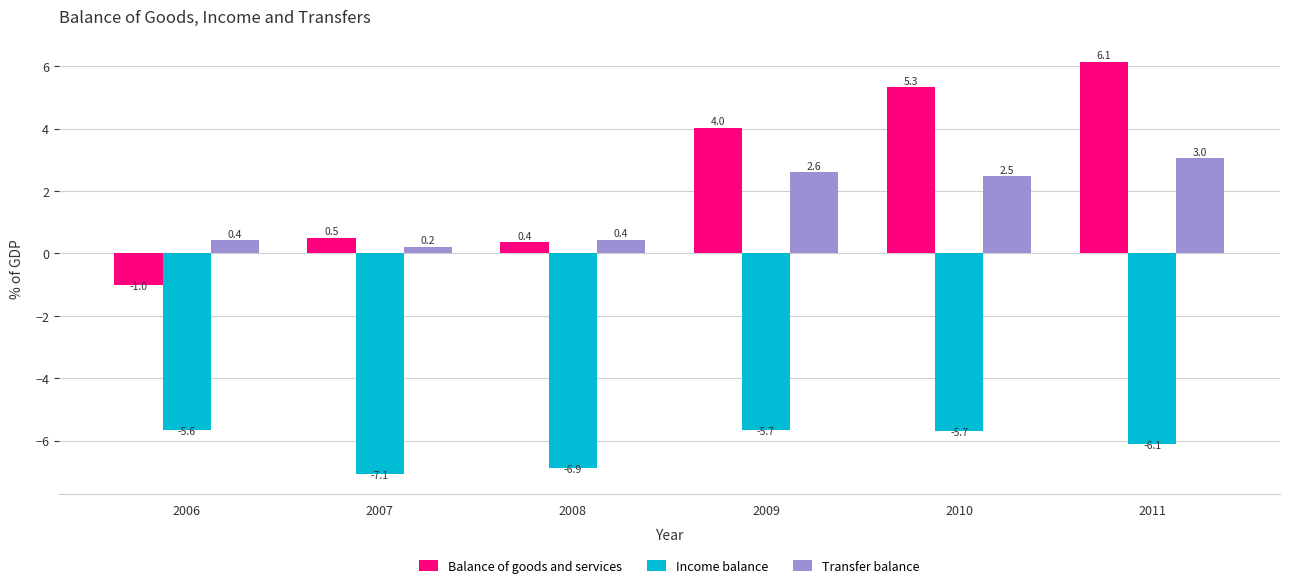

At which category is the sum across all series the highest?

2011